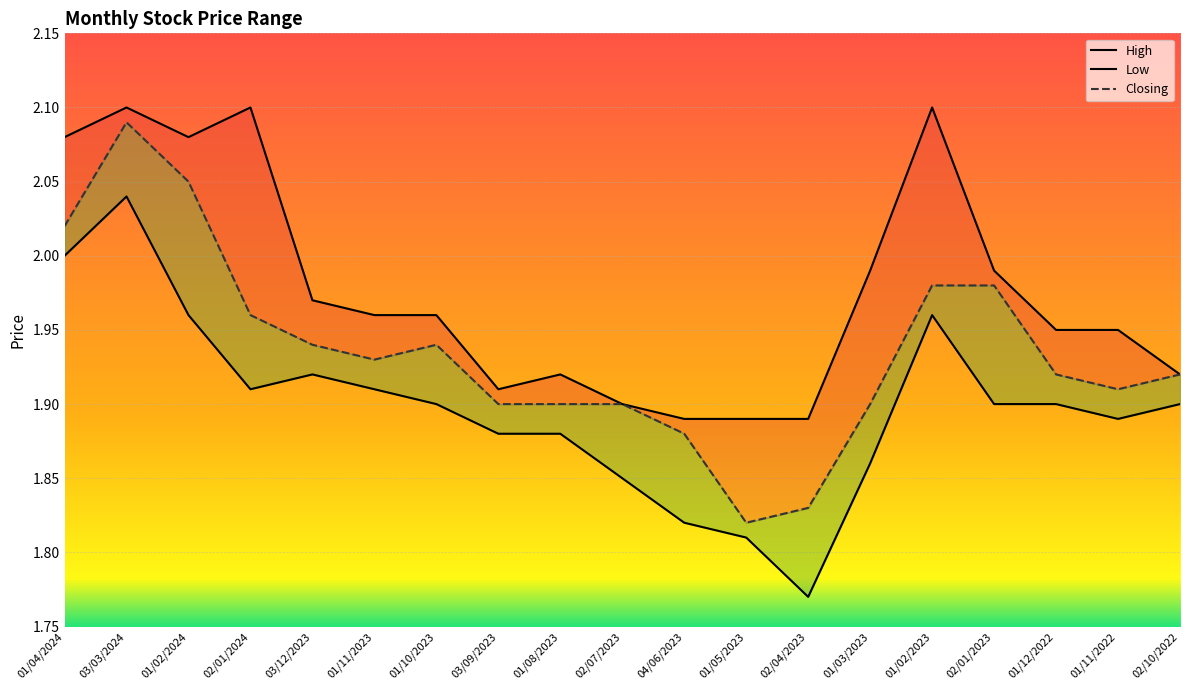

What is the lowest value of the Low series?

1.8